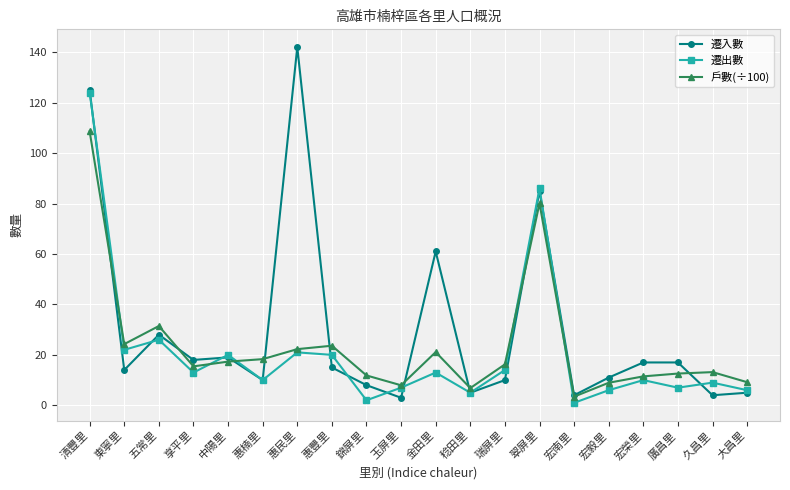

What is the maximum value shown in the chart?

142.0